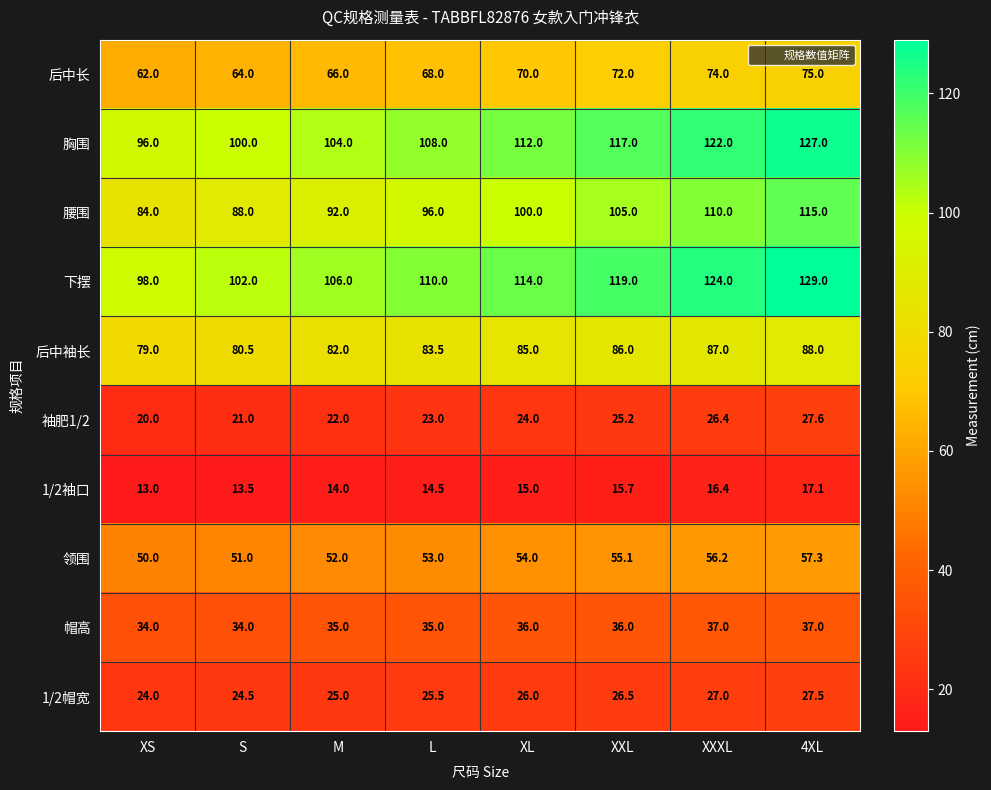

Where is 1/2帽宽 nearest to the value 25?

M